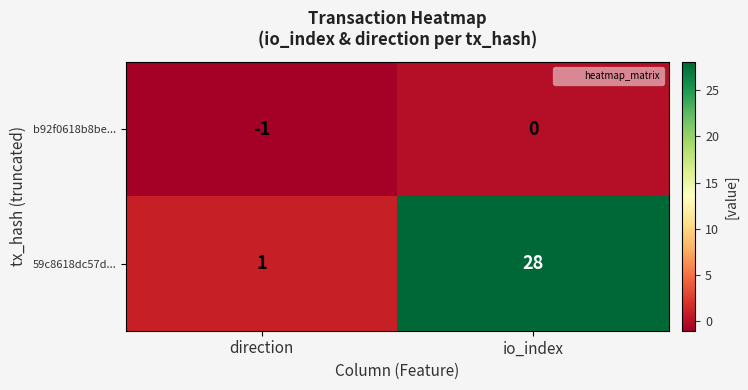

At which label is b92f0618b8be... closest to 0?

io_index